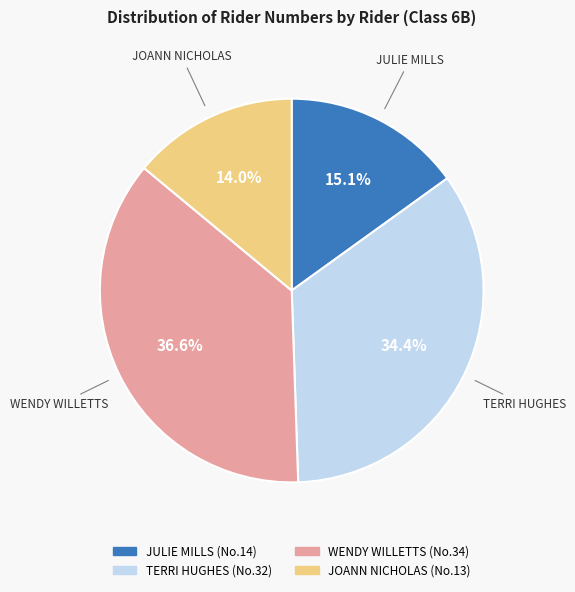

What is the largest slice in the pie chart?

WENDY WILLETTS